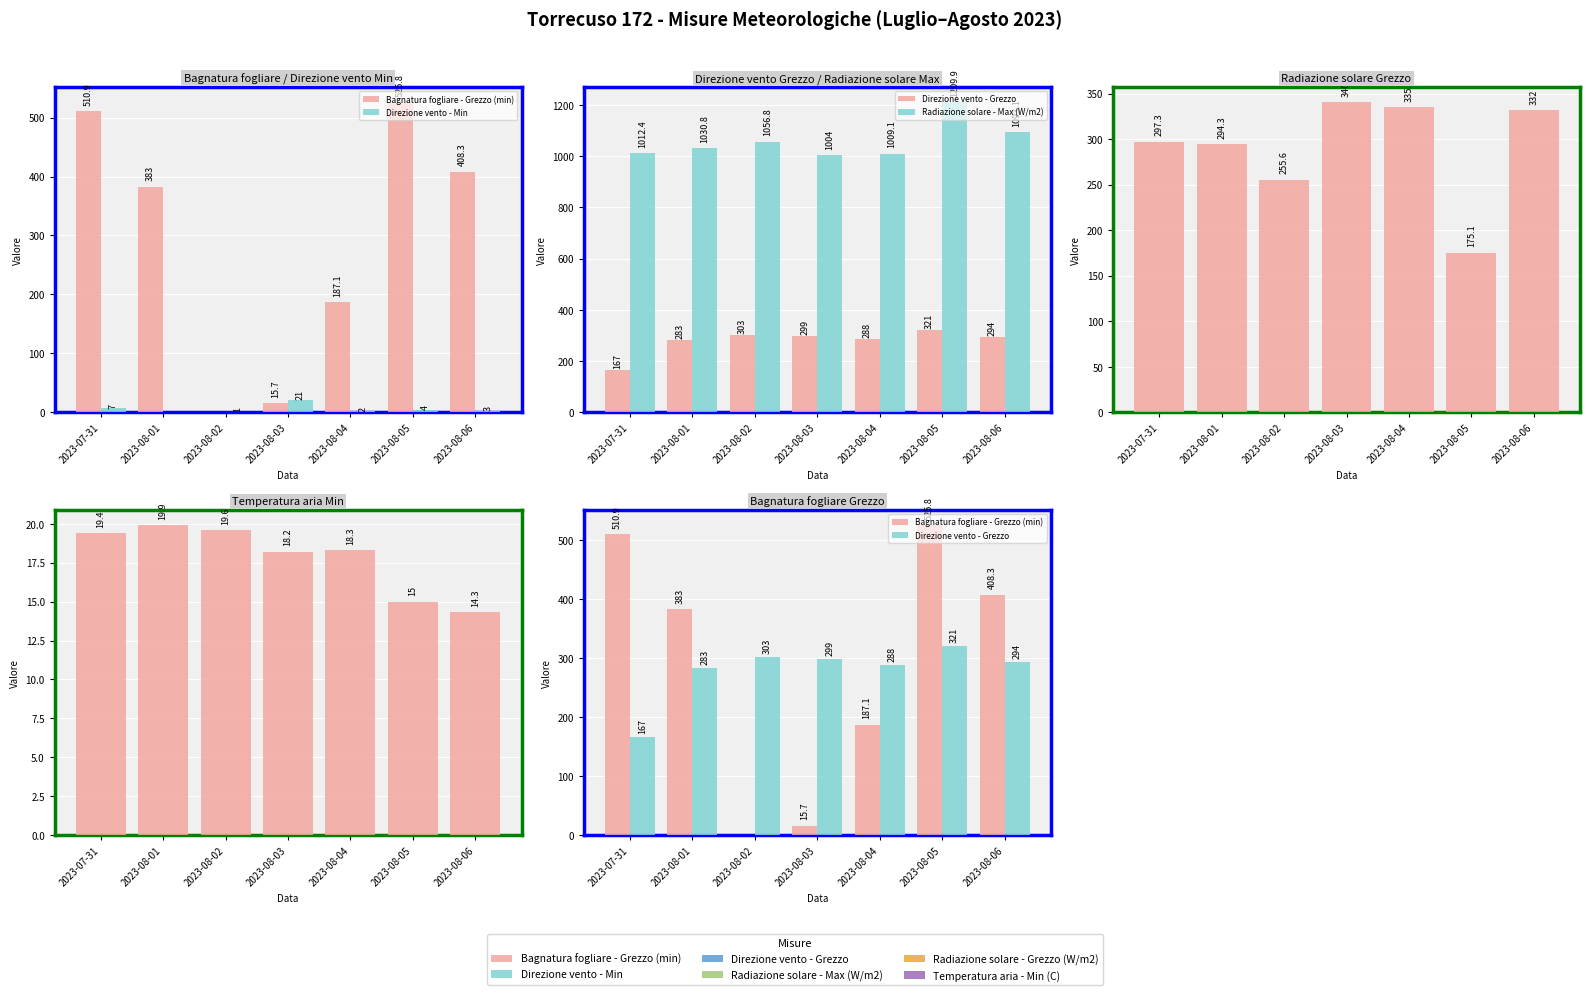

Is the value of Direzione vento - Grezzo at 2023-08-05 greater than the value of Bagnatura fogliare - Grezzo (min) at 2023-08-04?

Yes